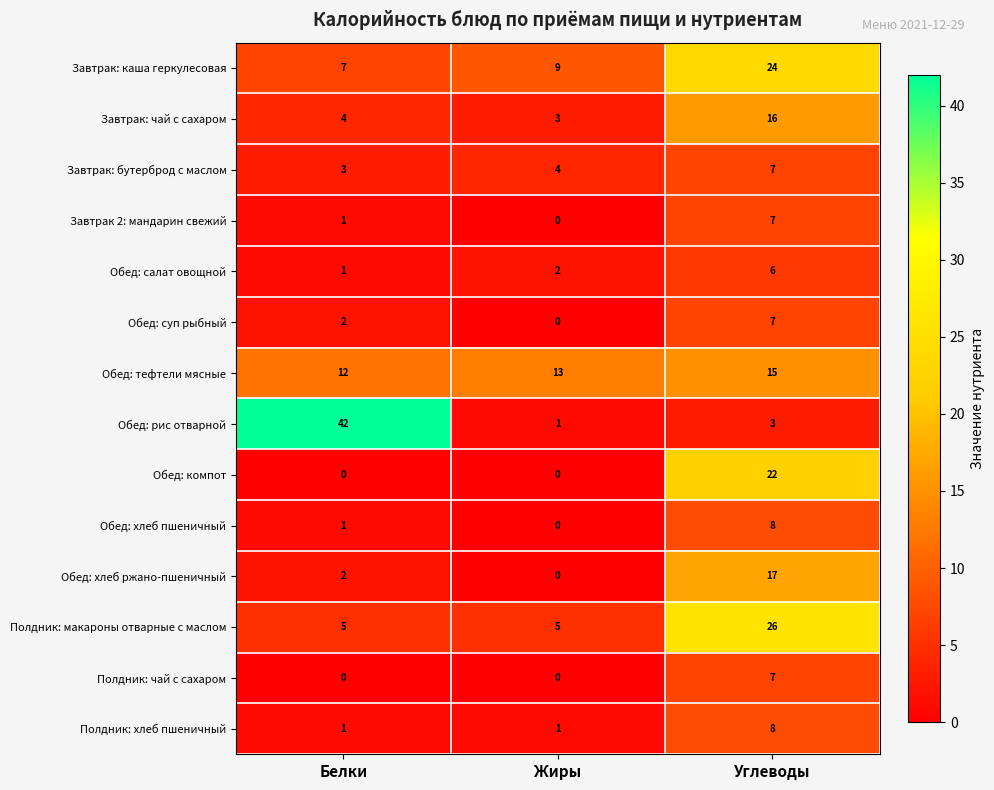

What is the sum of the Завтрак 2: мандарин свежий values at Углеводы and Белки?

8